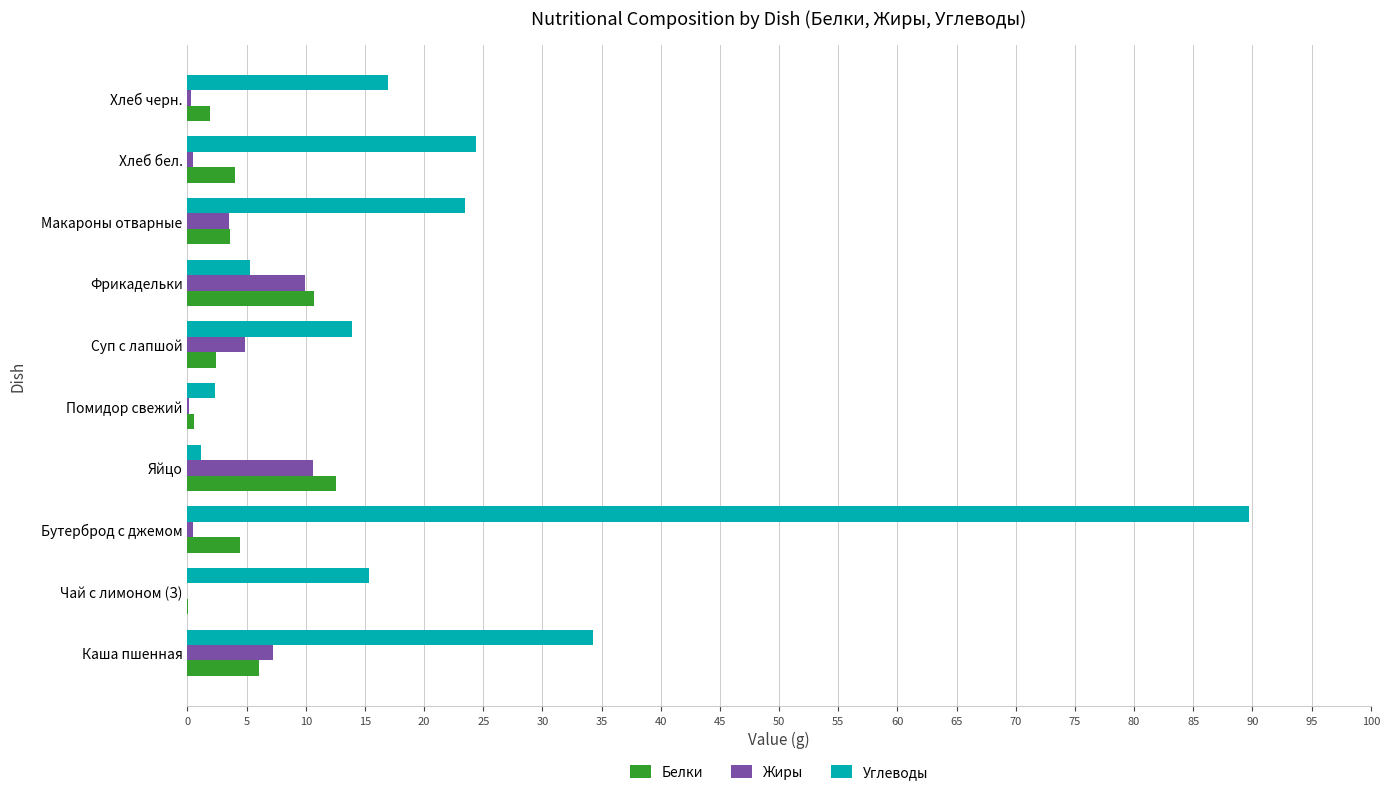

Which series has the largest total across all categories?

Углеводы